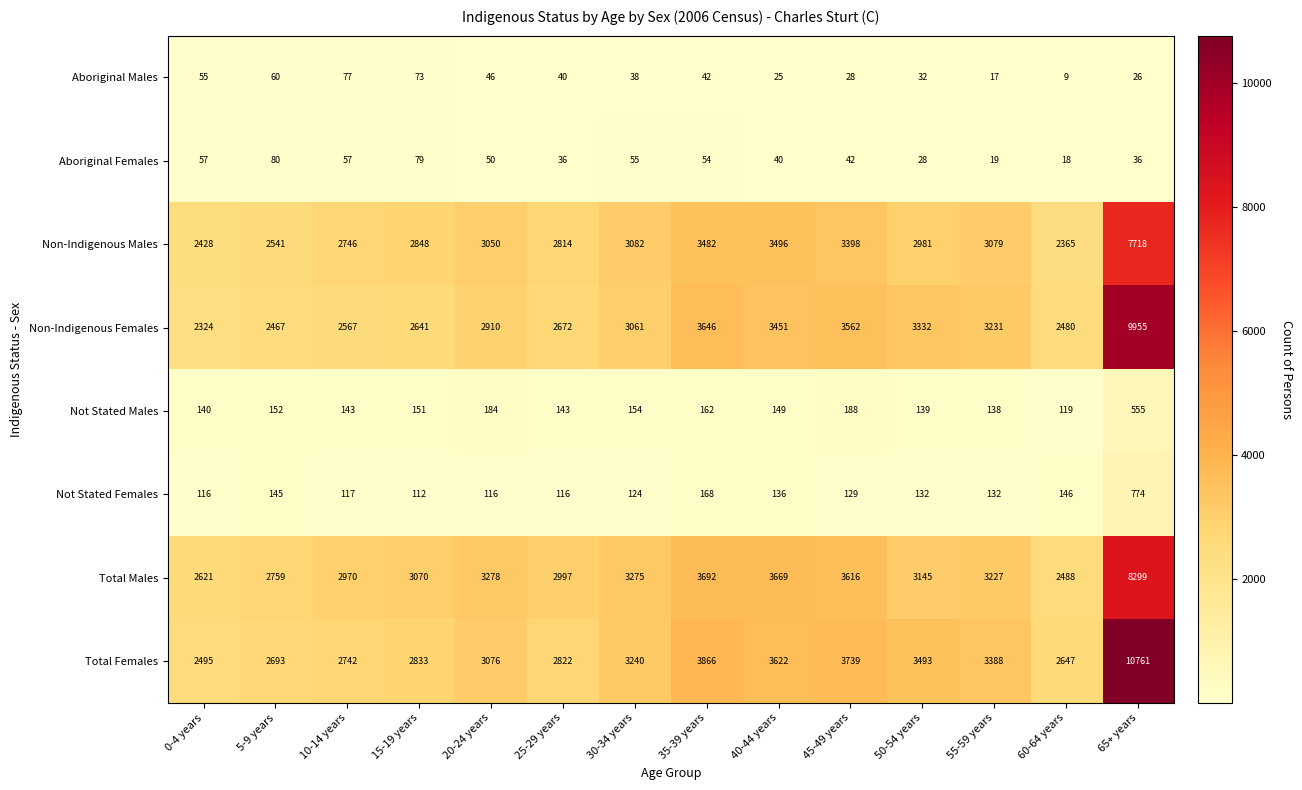

What is the difference between the Aboriginal Females values at 65+ years and 15-19 years?

43